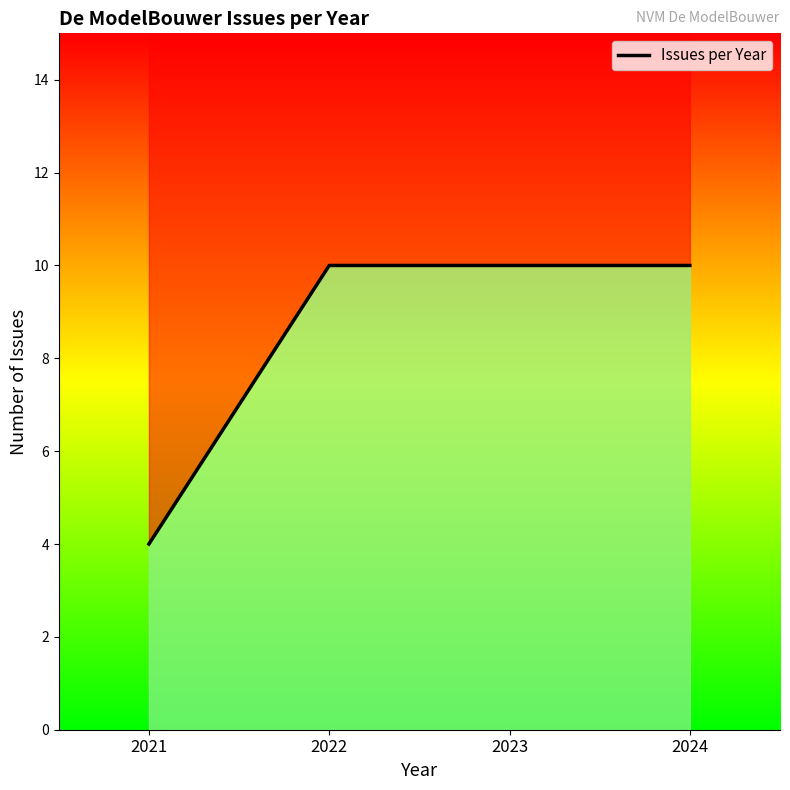

The value at 2022 is 16. True or false?

False